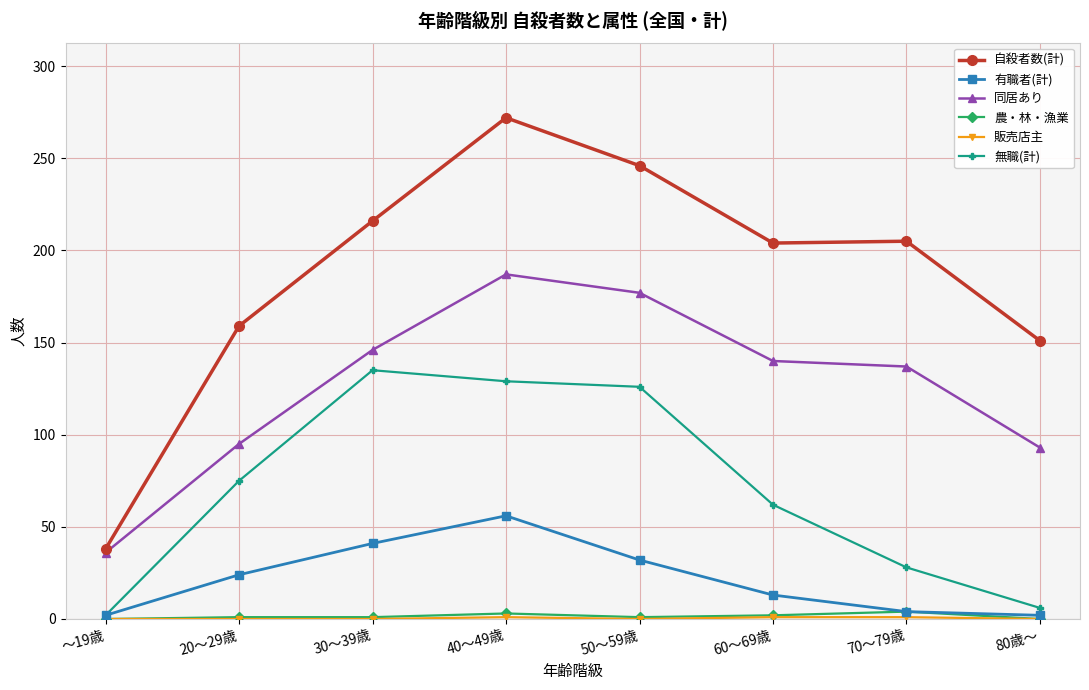

What is the total value across all series at 70～79歳?

379